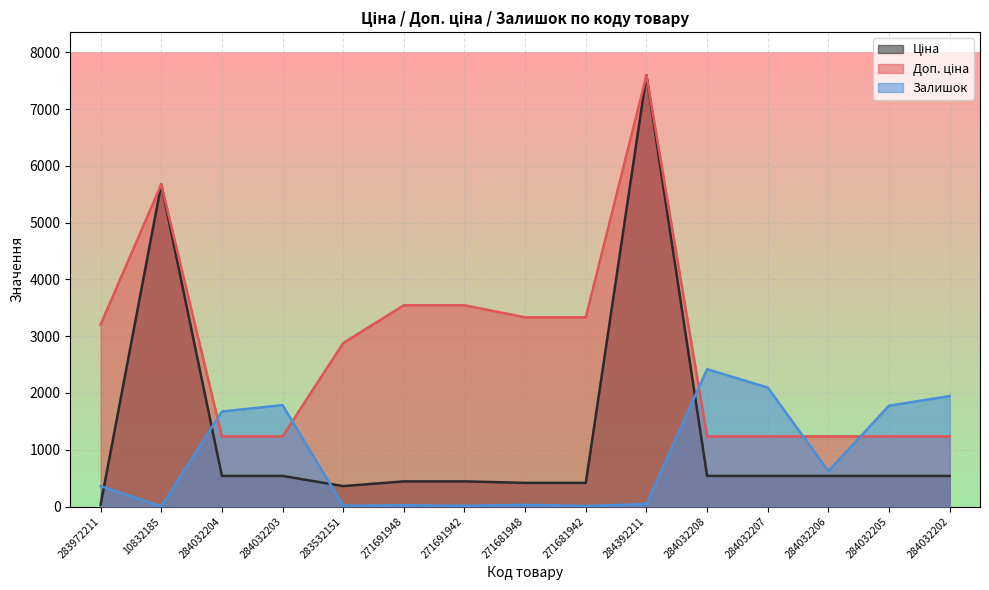

Reading left to right, what are all the values shown in this chart?

Ціна: 32.0	5673.8	539.0	539.0	359.9	443.1	443.1	416.6	416.6	7596.5	539.0	539.0	539.0	539.0	539.0
Доп. ціна: 3205.0	5673.8	1235.4	1235.4	2878.8	3545.0	3545.0	3332.5	3332.5	7596.5	1235.4	1235.4	1235.4	1235.4	1235.4
Залишок: 360.0	2.0	1674.0	1786.0	15.0	22.0	13.0	30.0	10.0	43.0	2419.0	2096.0	624.0	1776.0	1946.0